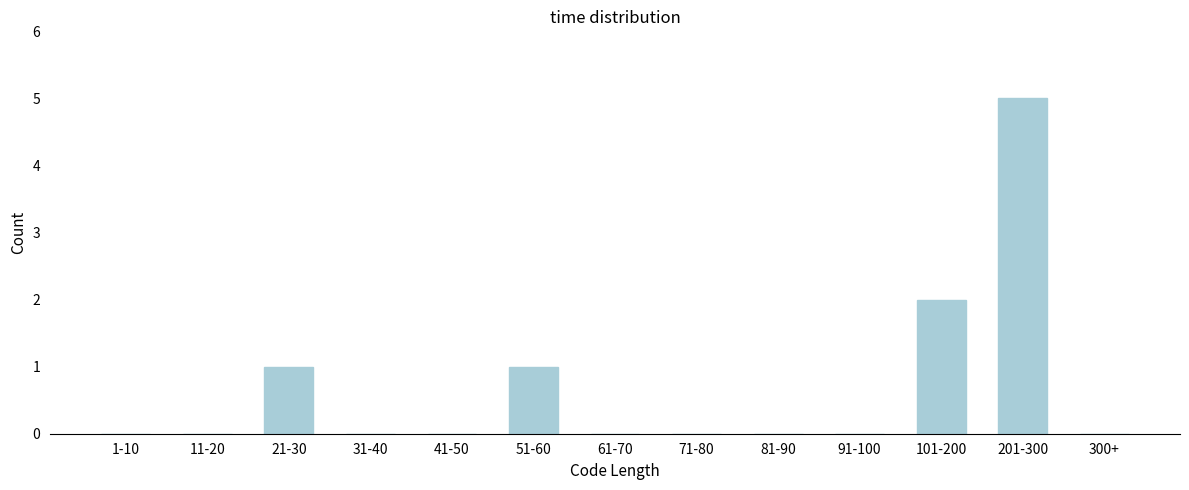

Reading left to right, extract all data points from this chart.

1-10=0	11-20=0	21-30=1	31-40=0	41-50=0	51-60=1	61-70=0	71-80=0	81-90=0	91-100=0	101-200=2	201-300=5	300+=0